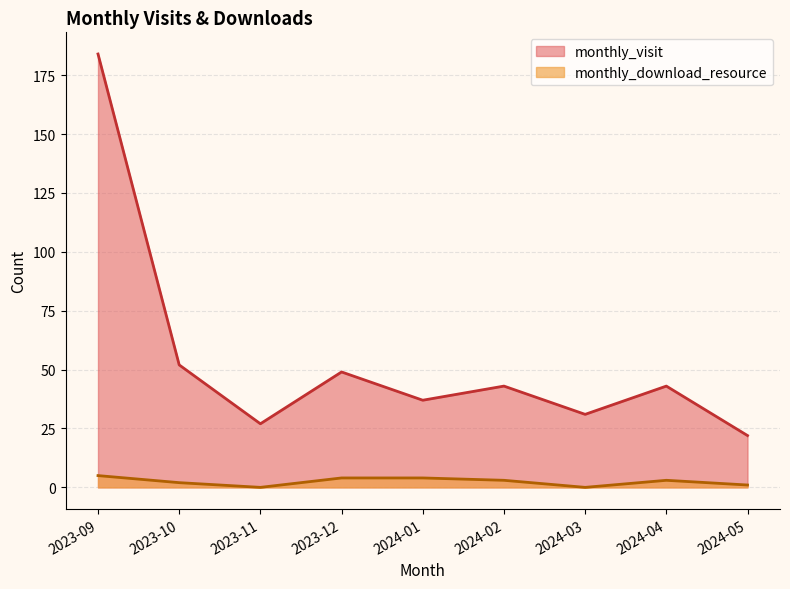

Reading left to right, extract all data points from this chart.

monthly_visit: 2023-09=184	2023-10=52	2023-11=27	2023-12=49	2024-01=37	2024-02=43	2024-03=31	2024-04=43	2024-05=22
monthly_download_resource: 2023-09=5	2023-10=2	2023-11=0	2023-12=4	2024-01=4	2024-02=3	2024-03=0	2024-04=3	2024-05=1